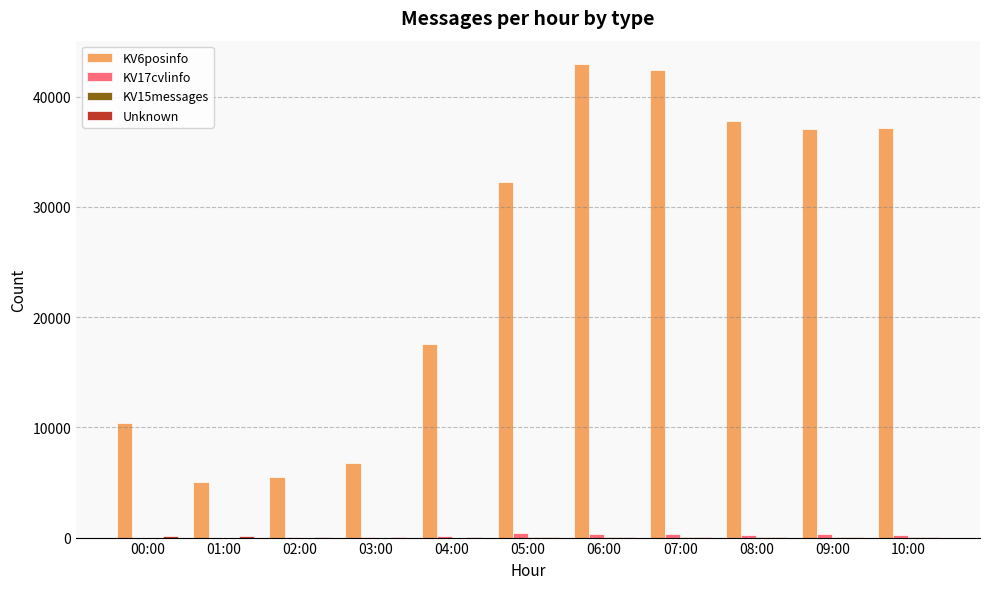

At which category does the chart reach its peak across all series?

06:00